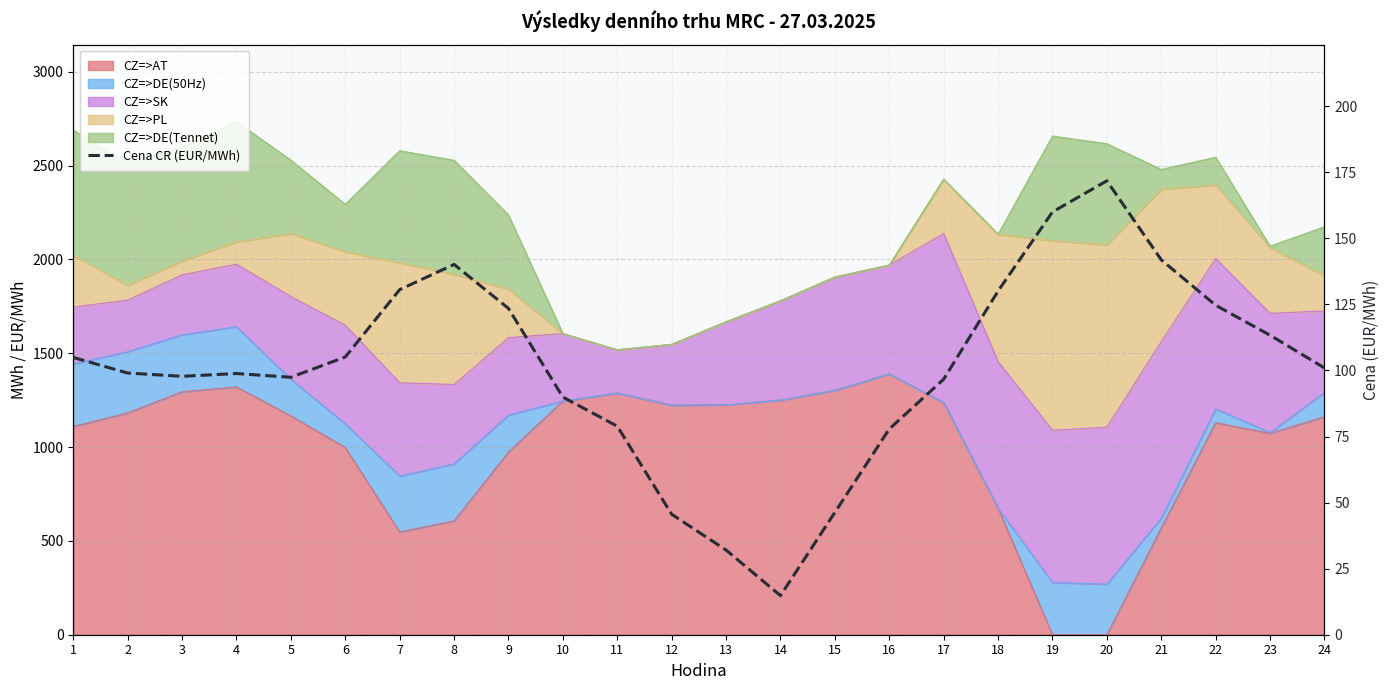

Which label corresponds to the largest value in the chart?

20